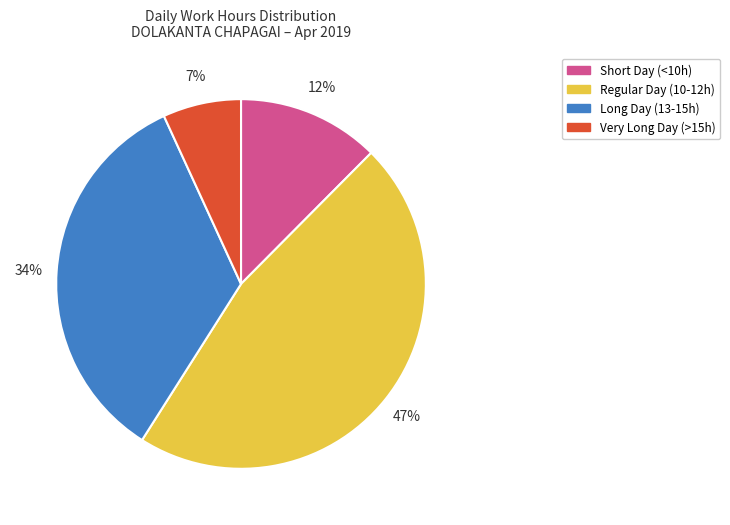

Is there any slice that represents more than half of the pie?

No